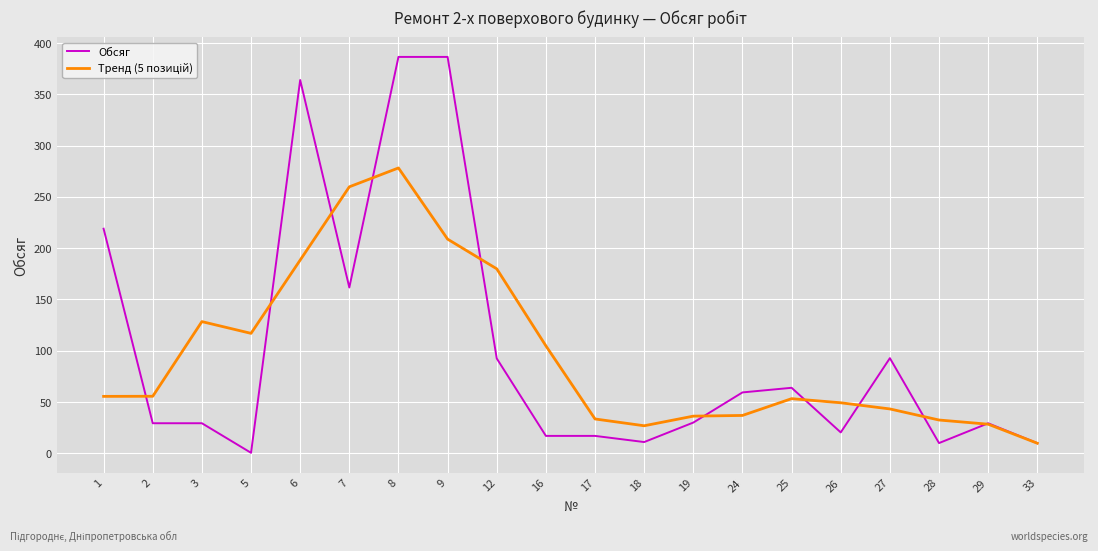

The value of Обсяг at 29 is 47.2. True or false?

False